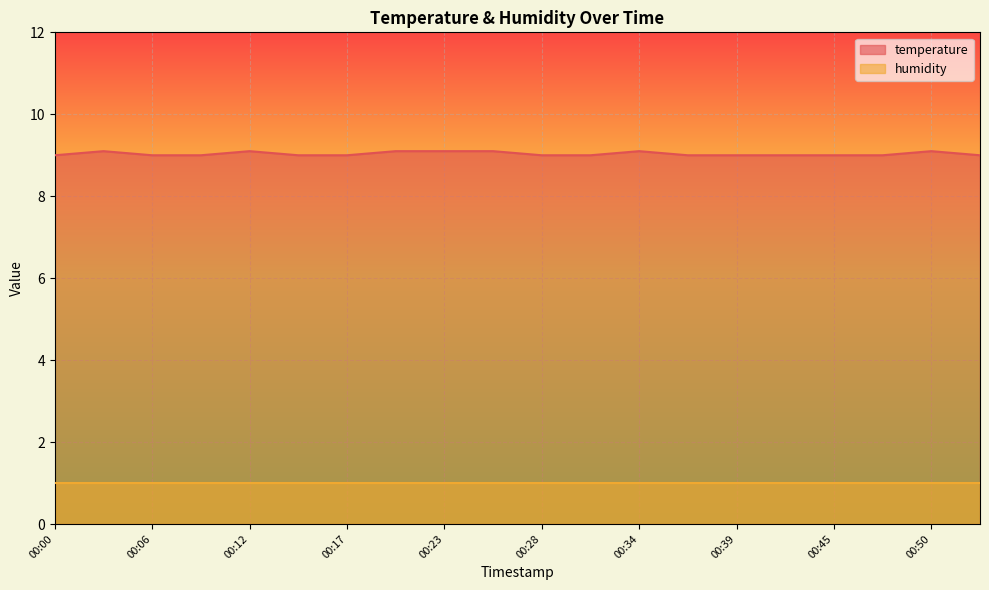

The chart shows a value of 9.1 at 00:20. True or false?

True